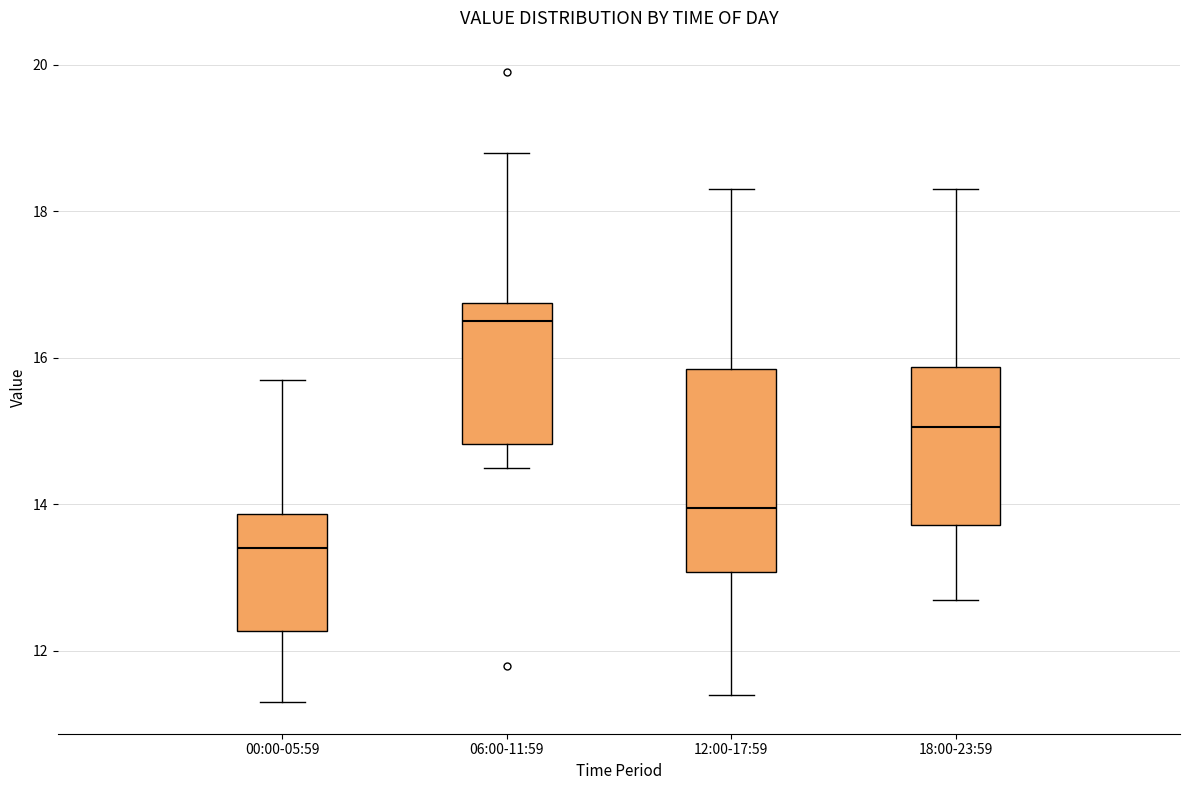

Where does the median line of the box for 12:00-17:59 sit on the y-axis? The values are not printed on the chart, so give them approximately, as read against the axis.

14.0